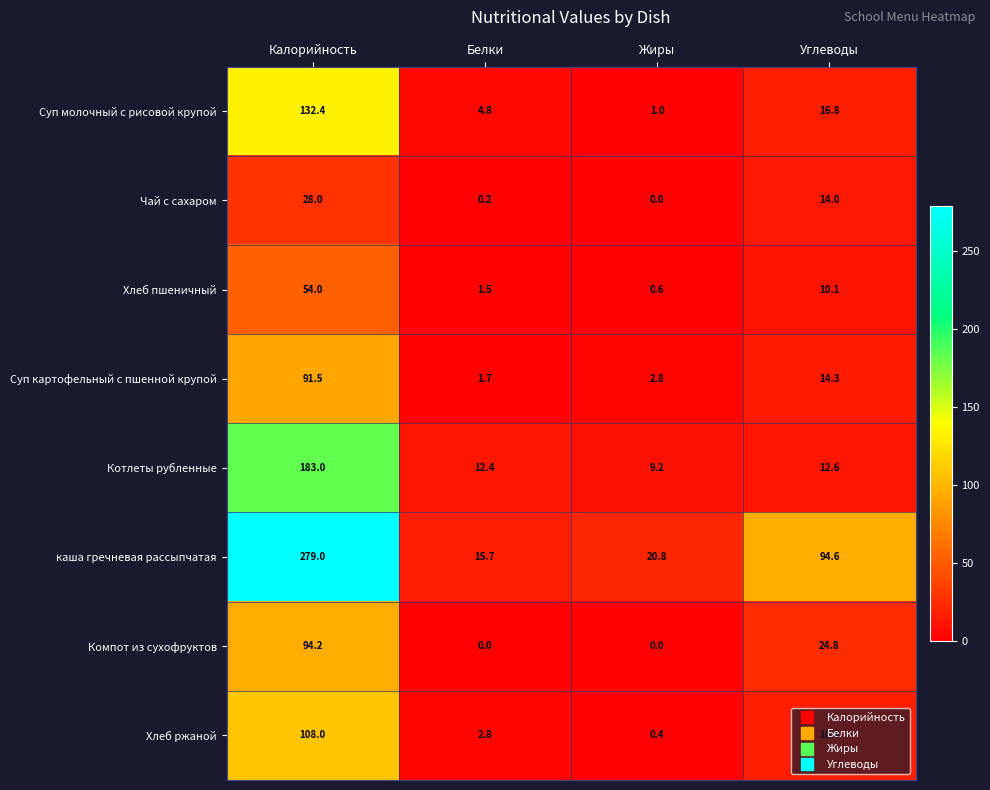

At which category is the sum across all series the highest?

Калорийность